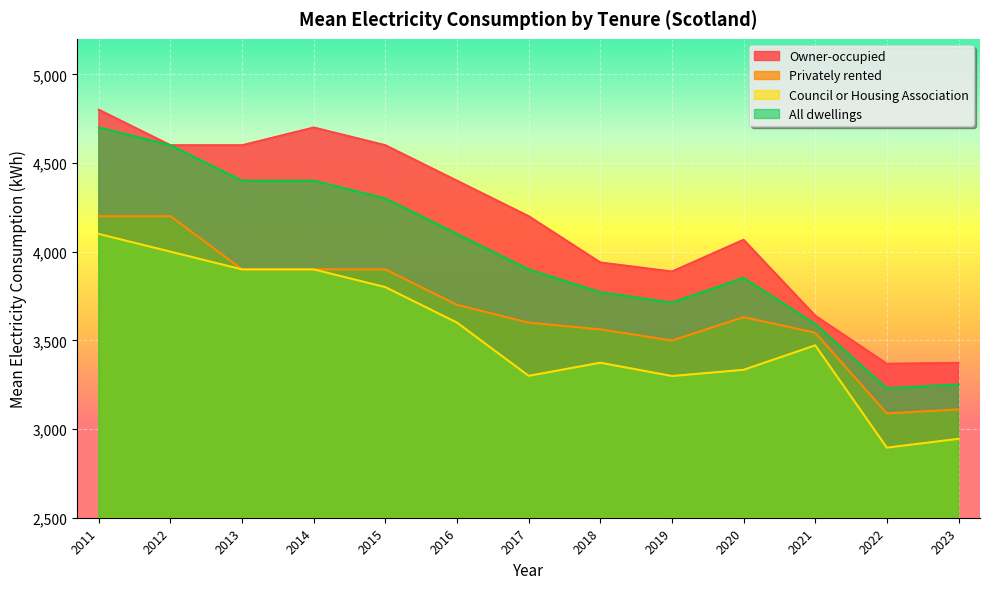

True or false: Privately rented has more than 0 points higher than both neighbors.

True